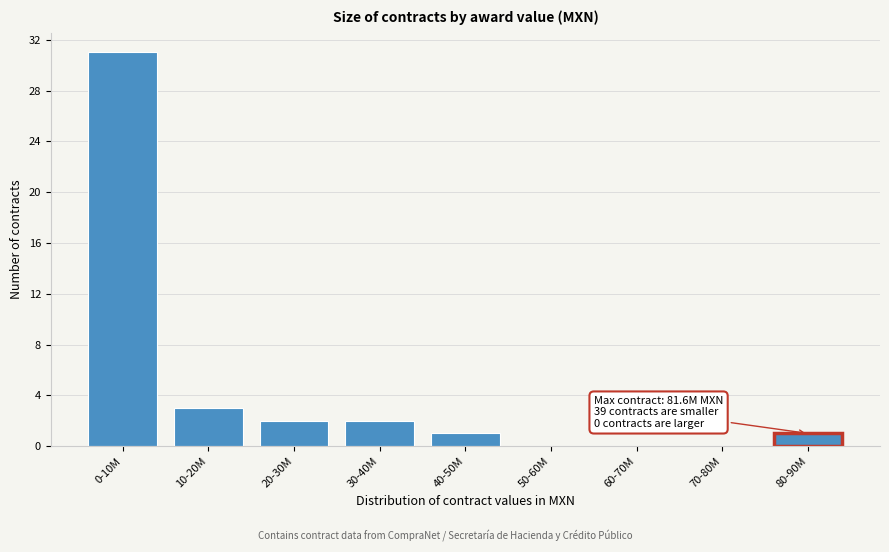

Reading left to right, what are all the values shown in this chart?

0-10M=31	10-20M=3	20-30M=2	30-40M=2	40-50M=1	50-60M=0	60-70M=0	70-80M=0	80-90M=1